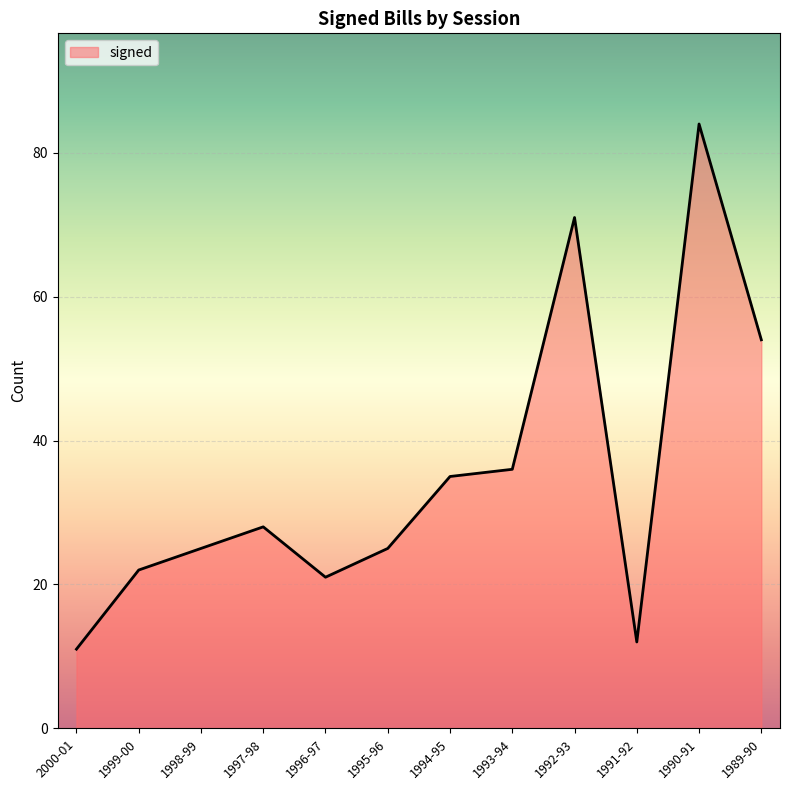

The value at 1995-96 is 17. True or false?

False